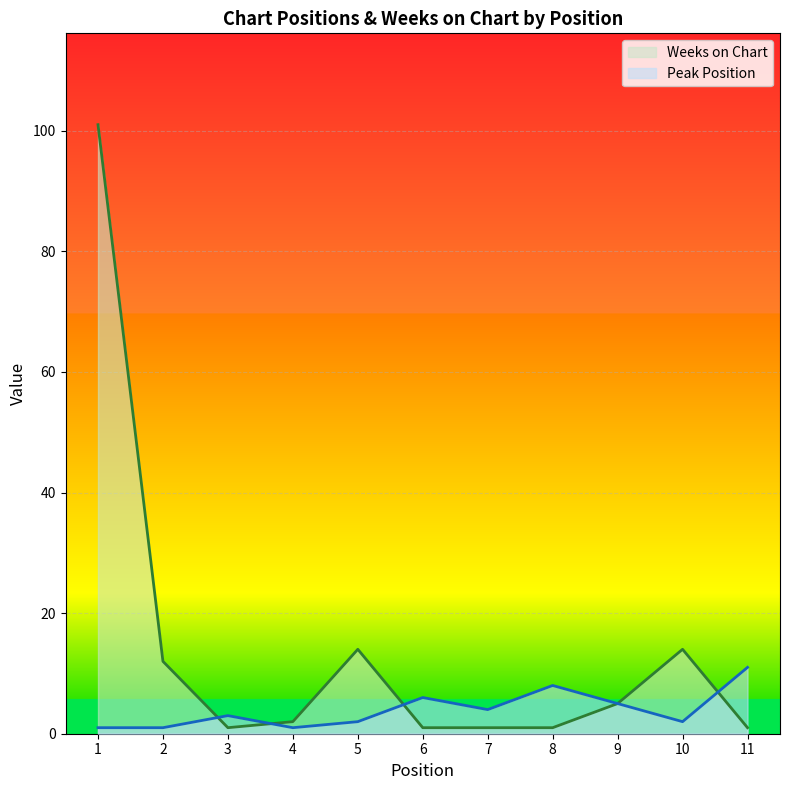

What is the value of the Weeks on Chart point at the 2nd from the left?

12